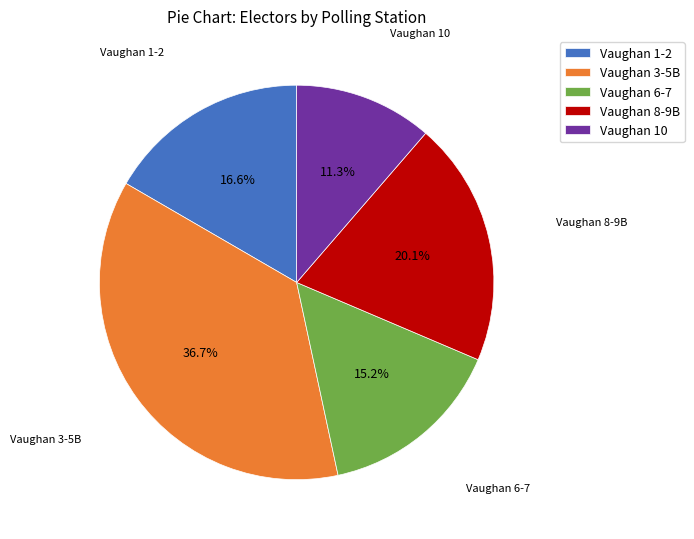

Do Vaughan 8-9B and Vaughan 6-7 together represent more than half of the pie?

No